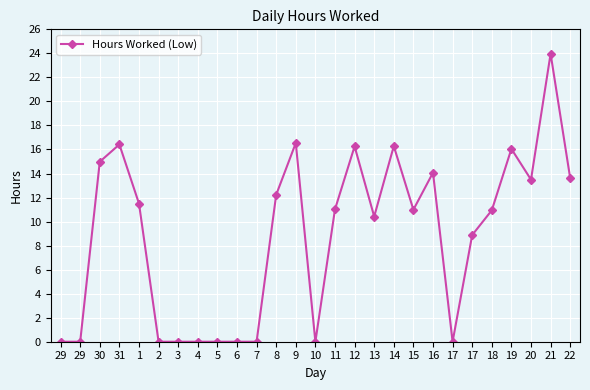

Count the number of values greater than 10.

16